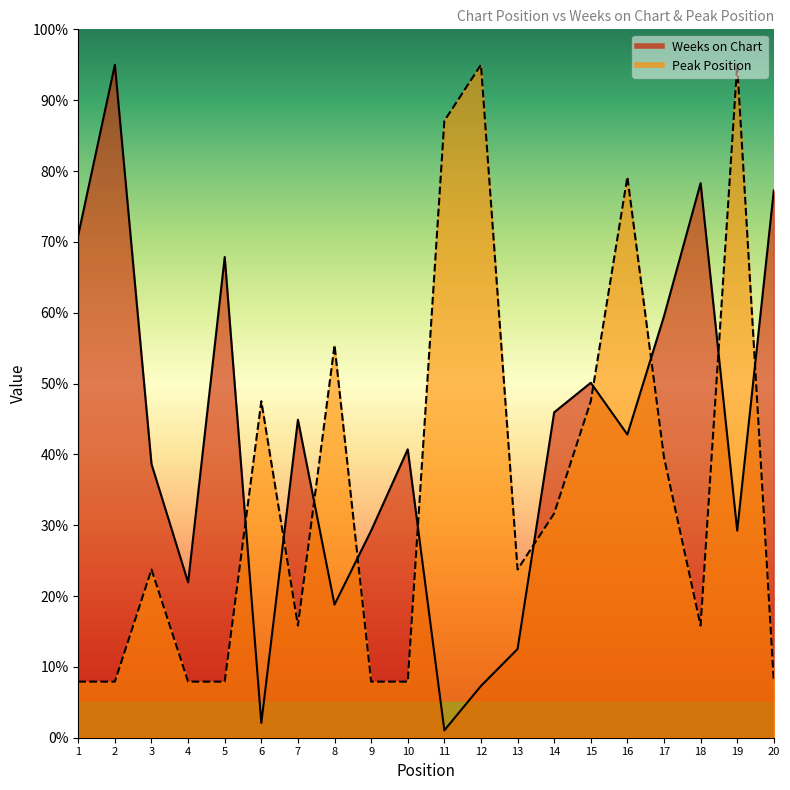

What is the average value of the Weeks on Chart series?

41.7